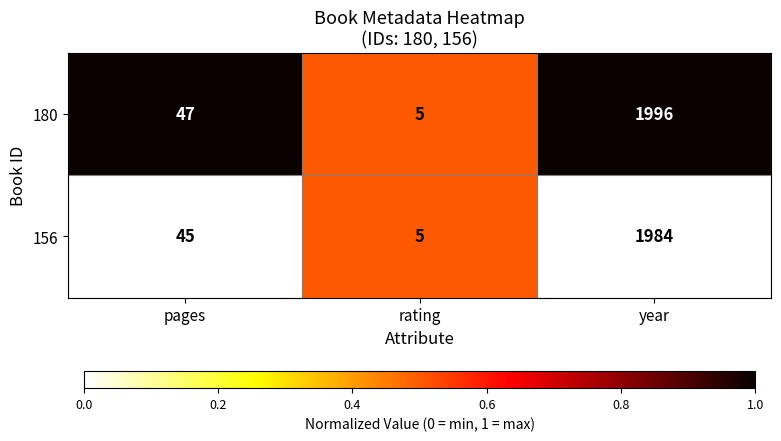

List the series in order of their peak value, highest first.

180, 156